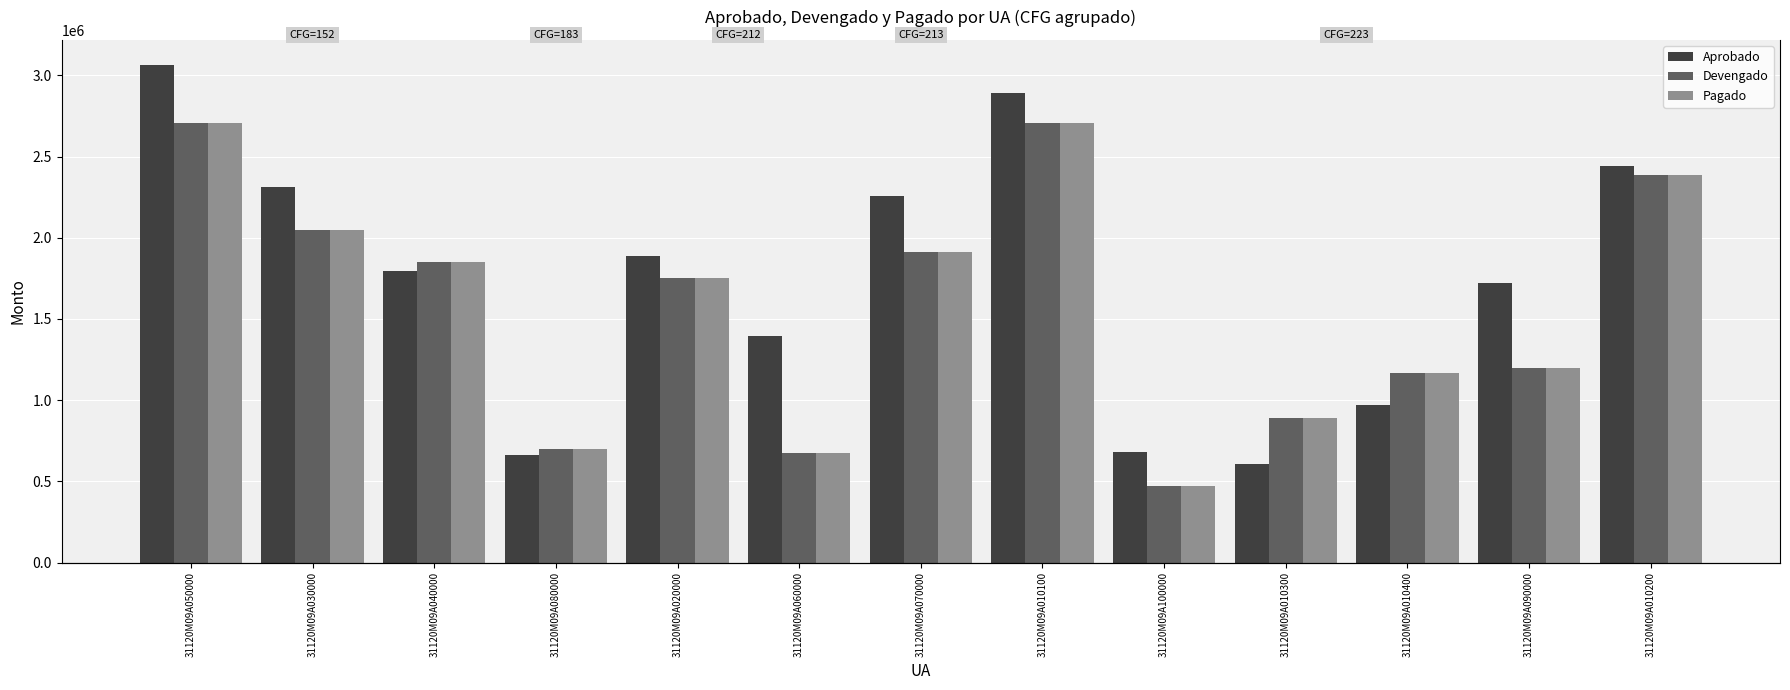

Reading left to right, extract all data points from this chart.

Aprobado: 3065195.0	2310094.0	1793537.0	665244.0	1886082.0	1393425.0	2259774.0	2888991.0	681145.0	607592.0	967327.0	1719413.0	2441699.0
Devengado: 2709019.1	2044997.2	1850527.0	700269.5	1754413.1	673705.7	1913490.4	2704720.2	470046.0	891327.8	1167433.0	1196446.4	2387361.8
Pagado: 2709019.1	2044997.2	1850527.0	700269.5	1754413.1	673705.7	1913490.4	2704720.2	470046.0	891327.8	1167433.0	1196446.4	2387361.8